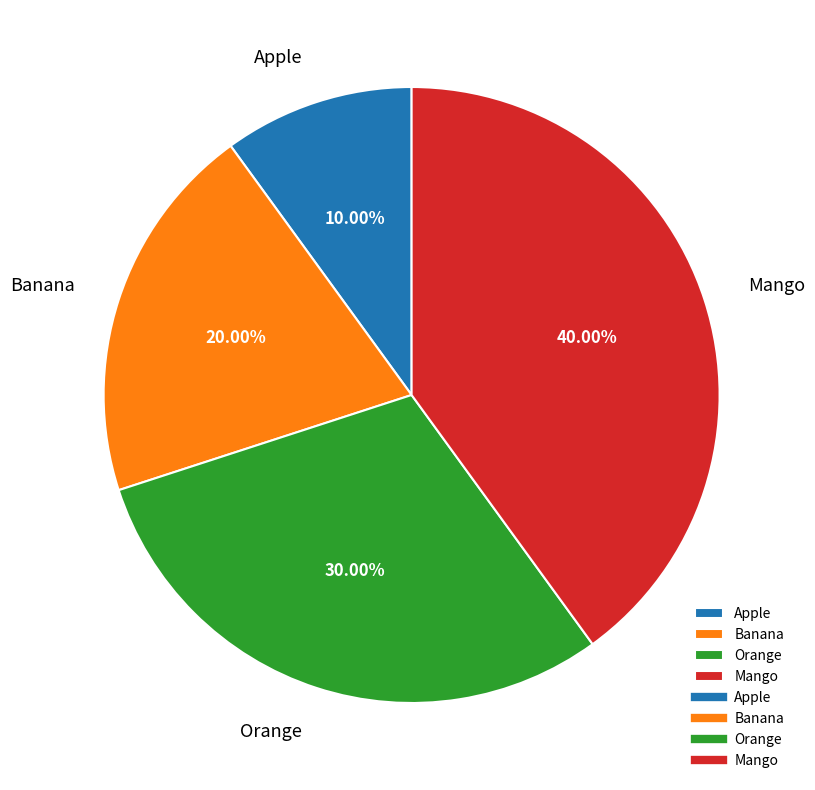

Between Apple and Mango, which is larger?

Mango